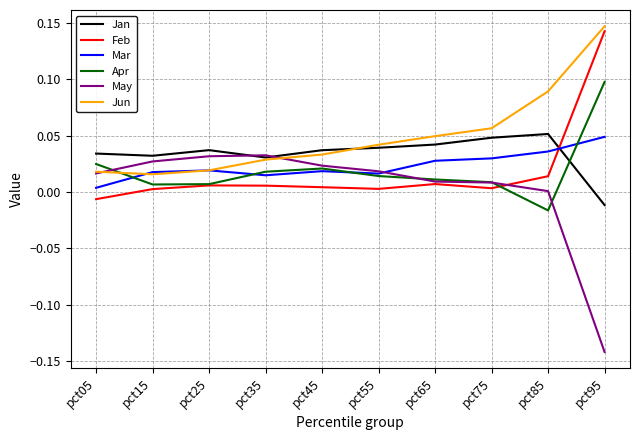

Which label corresponds to the smallest value in the chart?

pct95